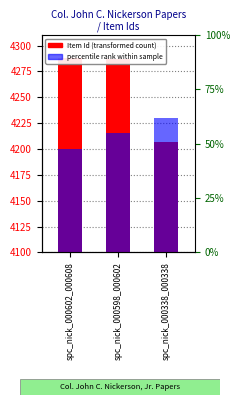

Count the Rank within sample values in the range 4200 to 4230.

3